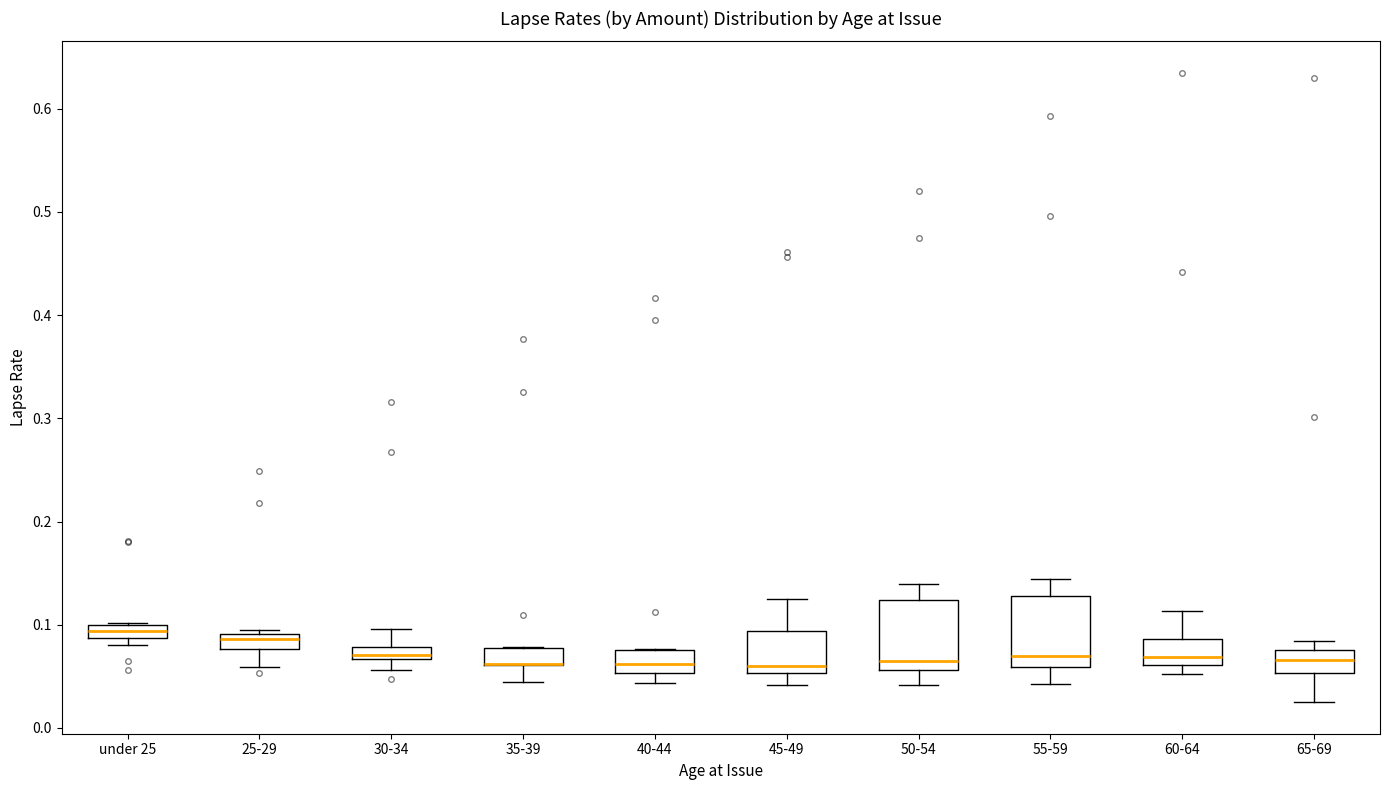

Where does the lower whisker of the box for 30-34 end on the y-axis? The values are not printed on the chart, so give them approximately, as read against the axis.

0.06